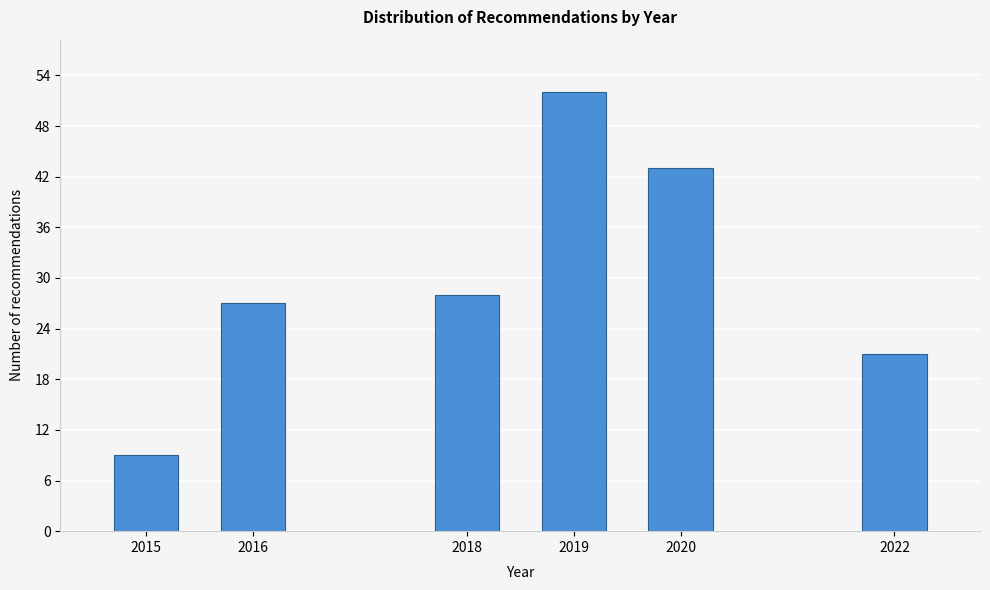

Reading left to right, transcribe all the data shown in this chart.

2015=9	2016=27	2018=28	2019=52	2020=43	2022=21